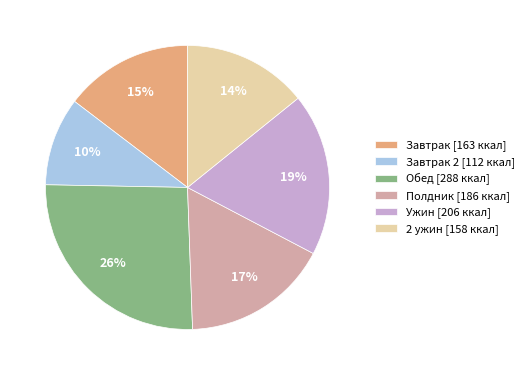

Is there a majority slice in this chart?

No